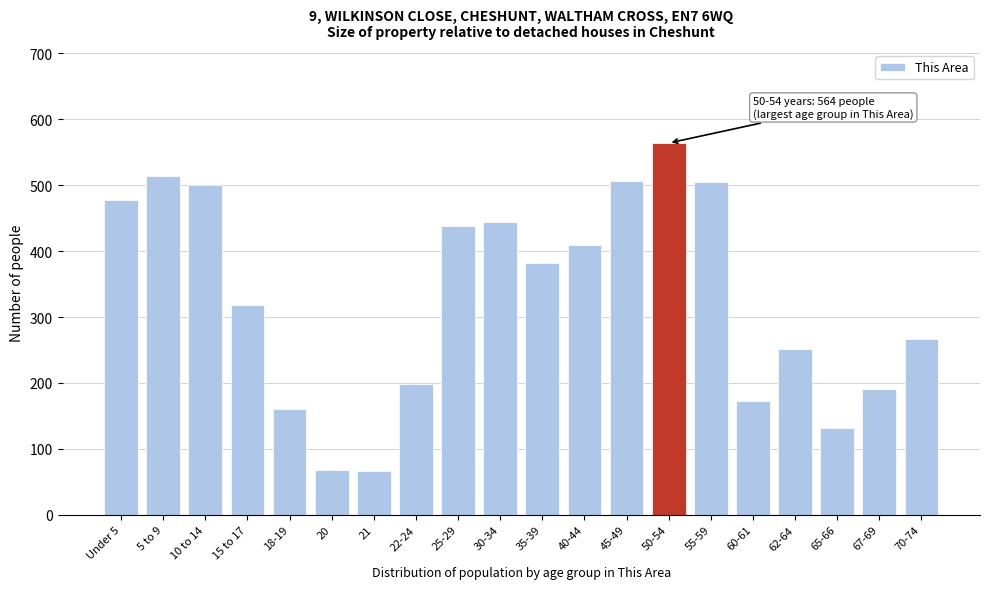

What is the maximum value shown in the chart?

564